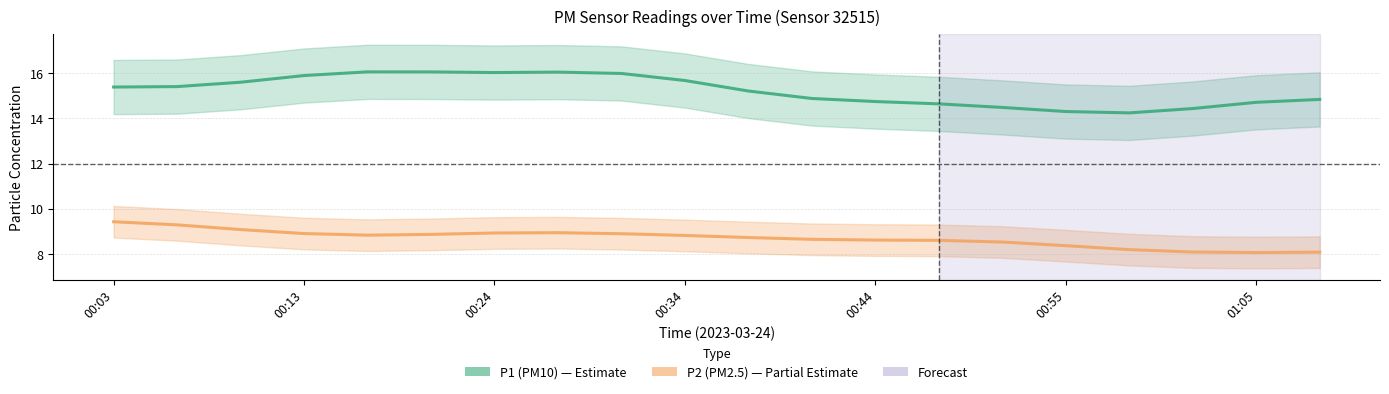

True or false: P2 (PM2.5) has a value of 8.1 at 19.

True